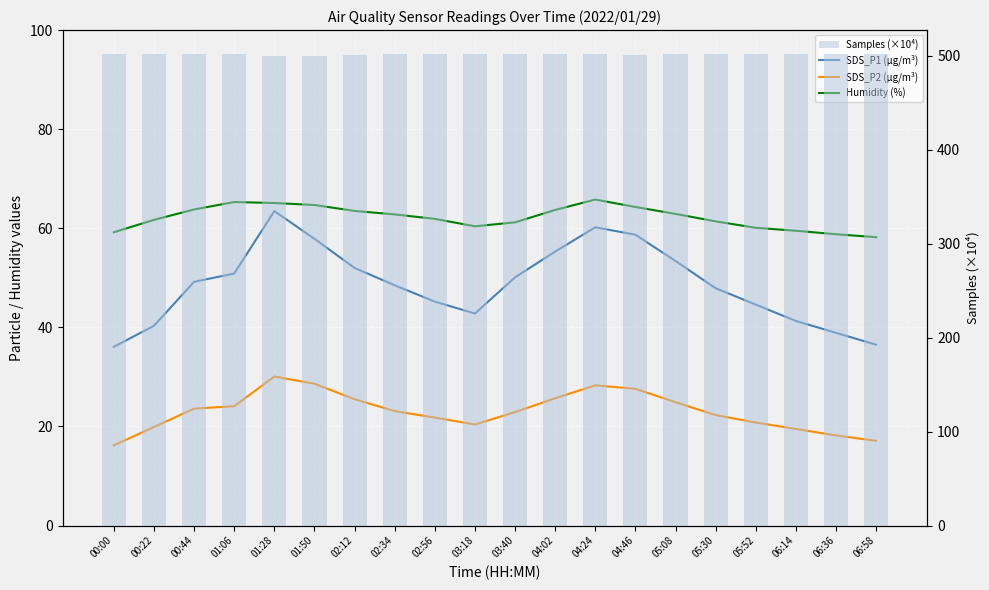

What are all the series names shown in the legend?

SDS_P1 (µg/m³), SDS_P2 (µg/m³), Humidity (%), Samples (×10⁴)